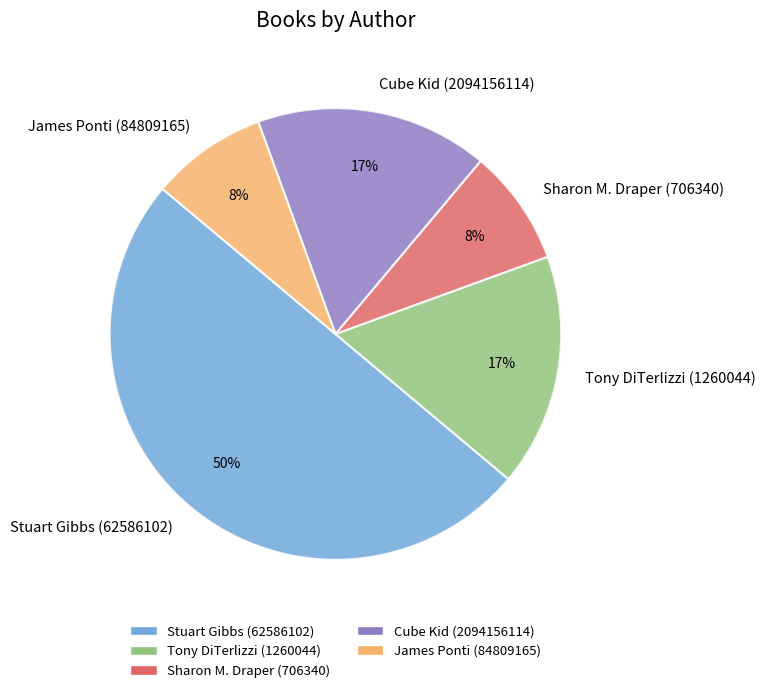

To the nearest percent, what is the combined percentage of Stuart Gibbs (62586102) and Tony DiTerlizzi (1260044)?

67%